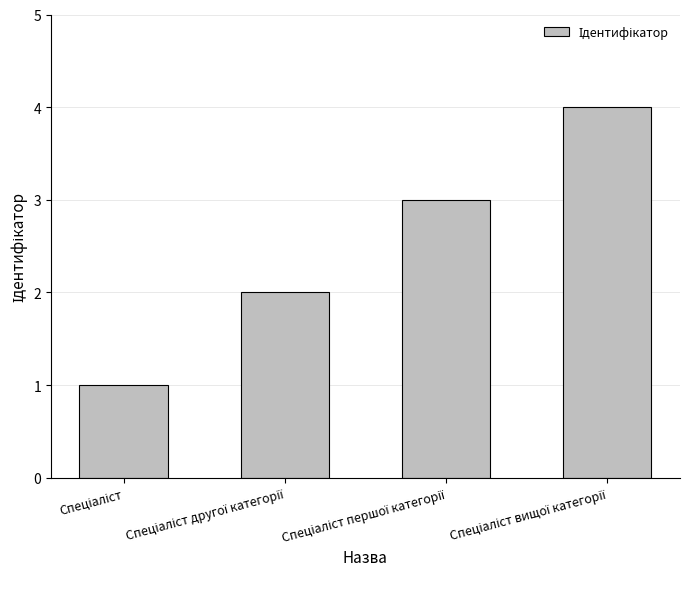

How many values are below 3?

2